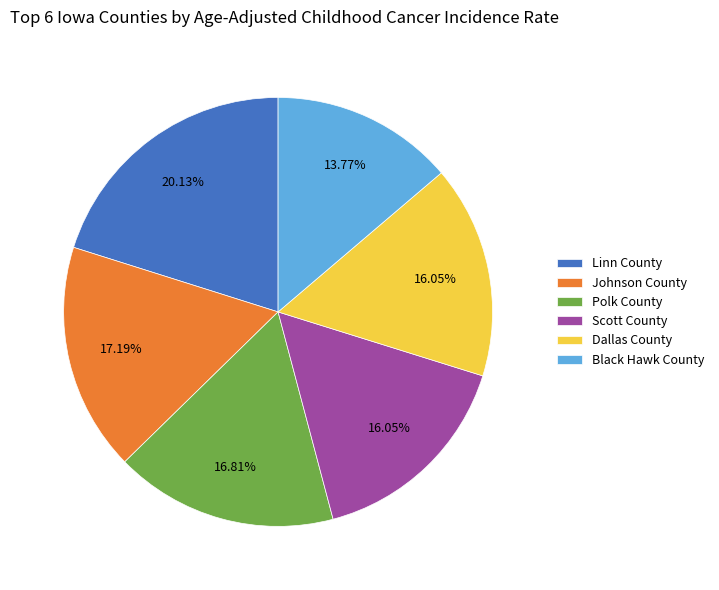

To the nearest percent, what percentage of the pie is Scott County?

16%